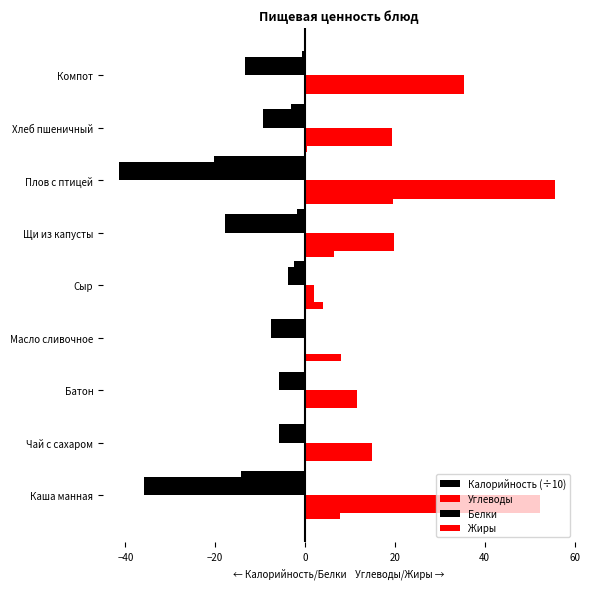

How many data points in Углеводы are above 19?

5